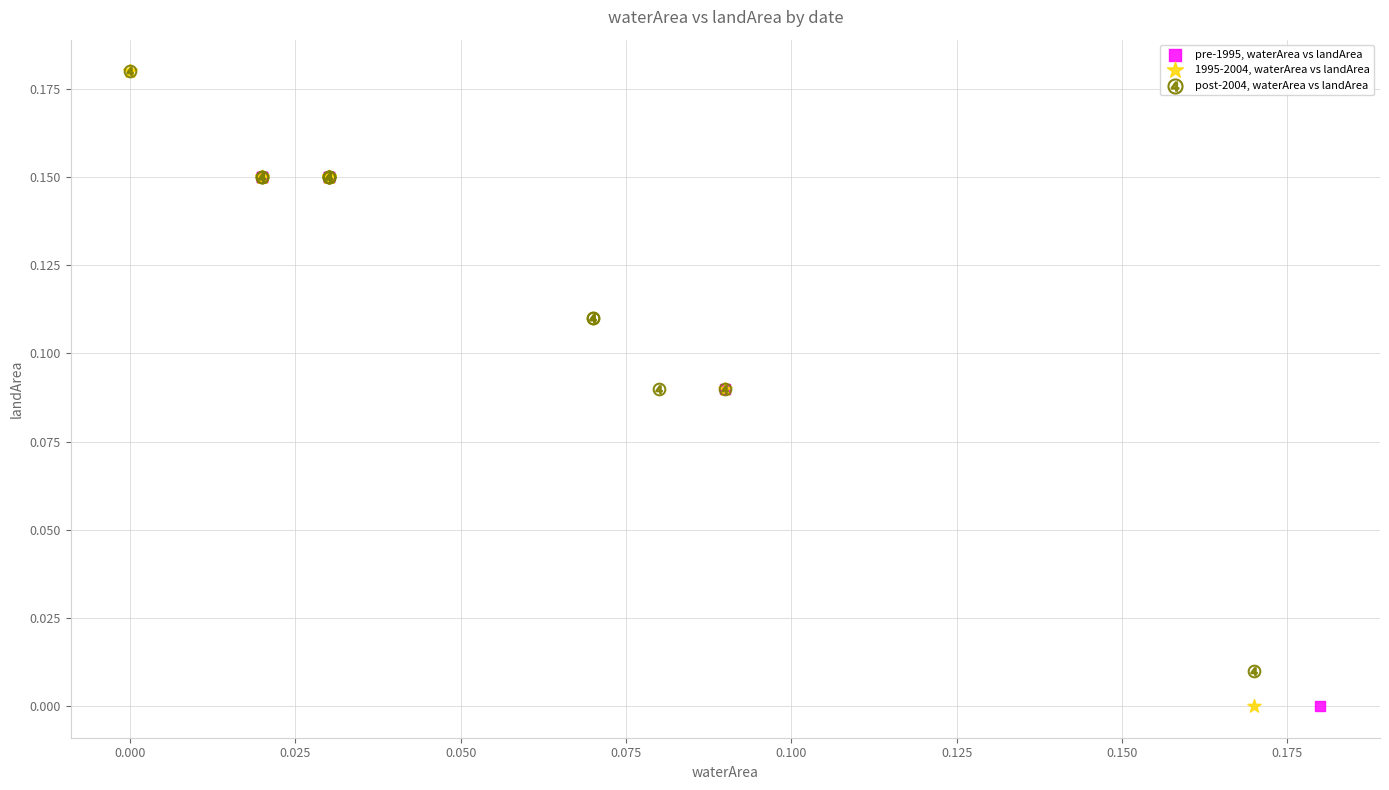

What are all the series names shown in the legend?

pre-1995, waterArea vs landArea, 1995-2004, waterArea vs landArea, post-2004, waterArea vs landArea